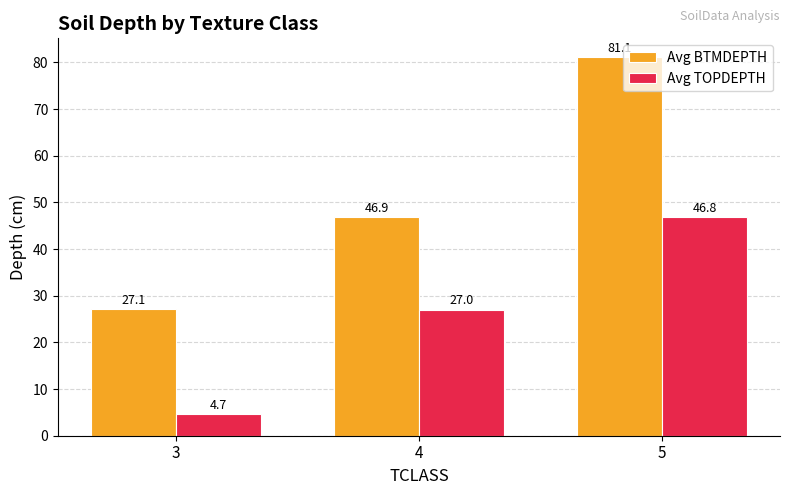

At which category does the chart reach its peak across all series?

5